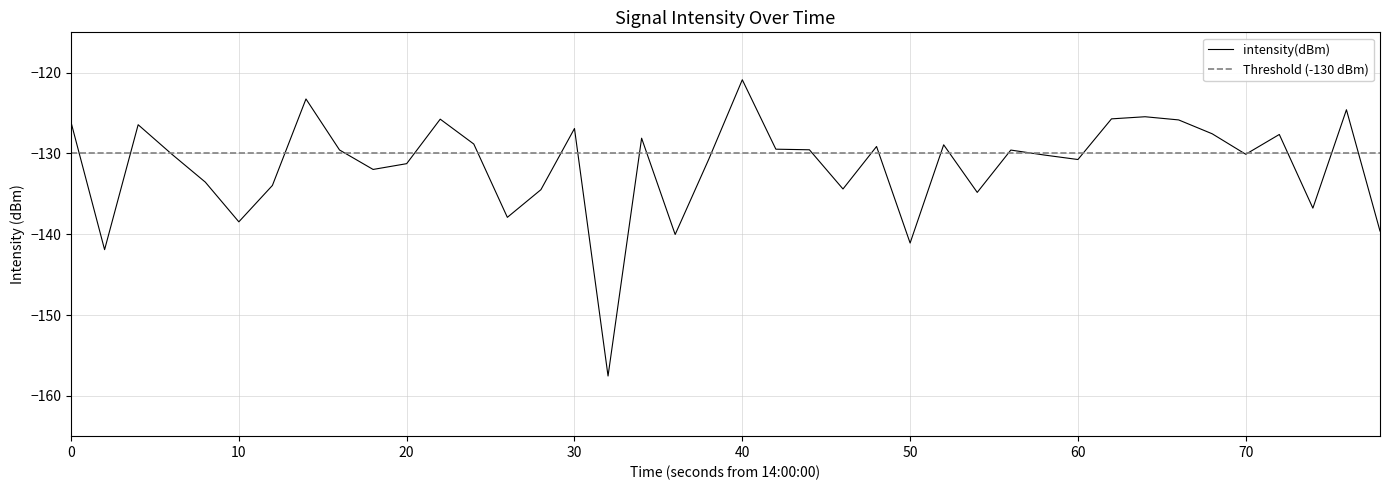

At which label does intensity(dBm) reach its peak?

40